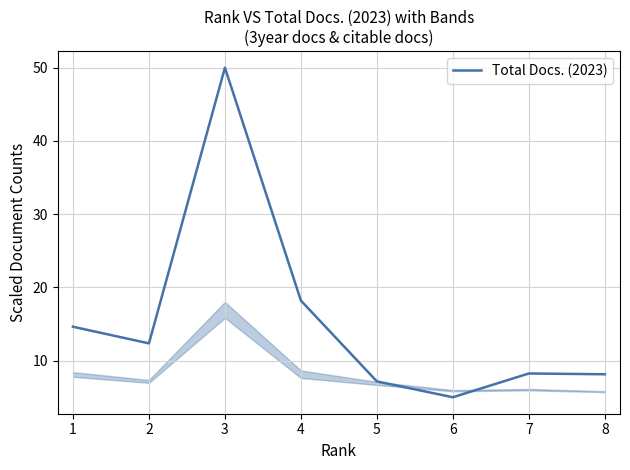

Which label corresponds to the smallest value in the chart?

6